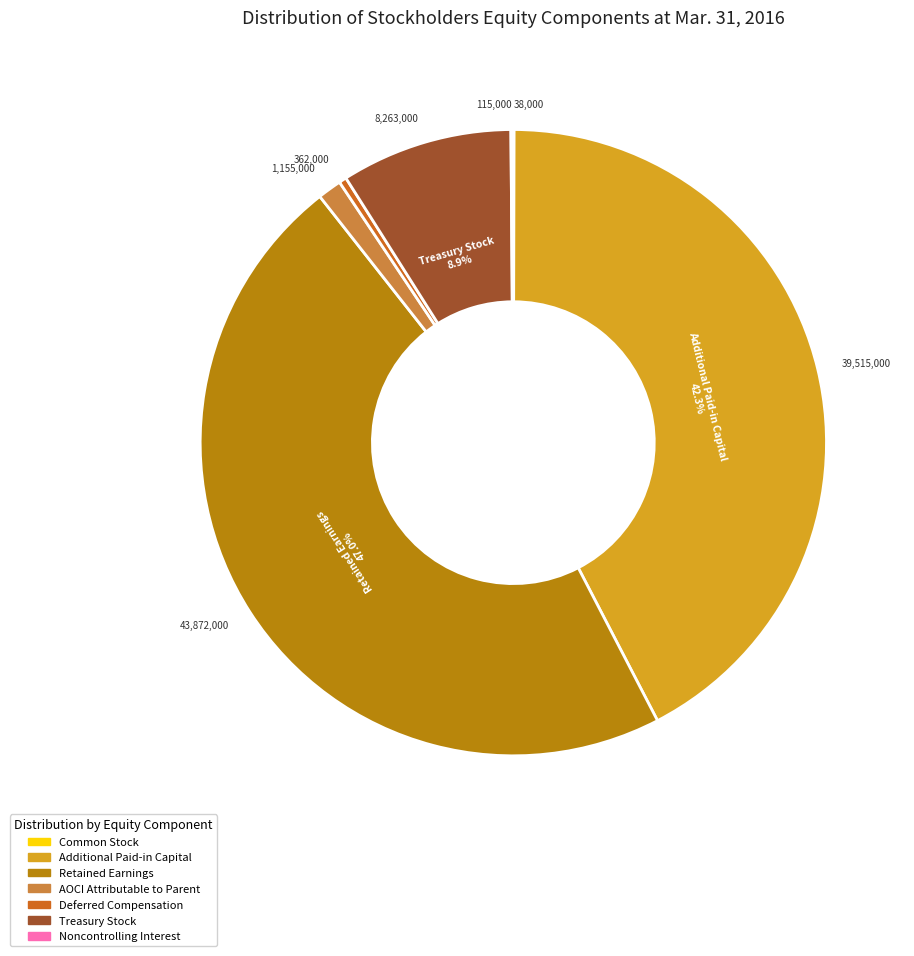

Does Additional Paid-in Capital account for over 50% of the chart?

No